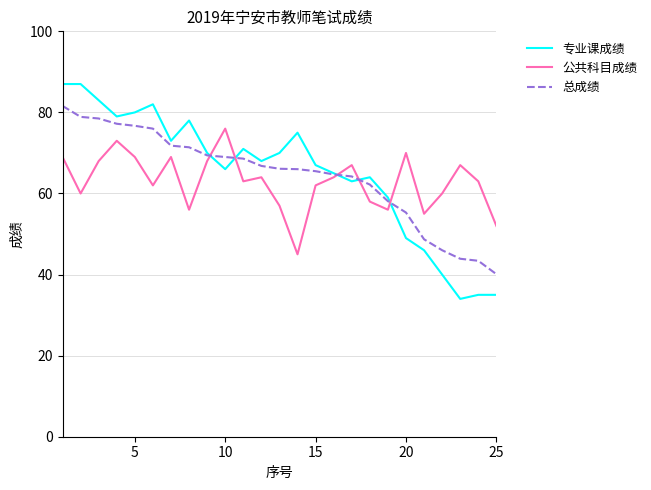

Which series has the largest range (max minus min)?

专业课成绩